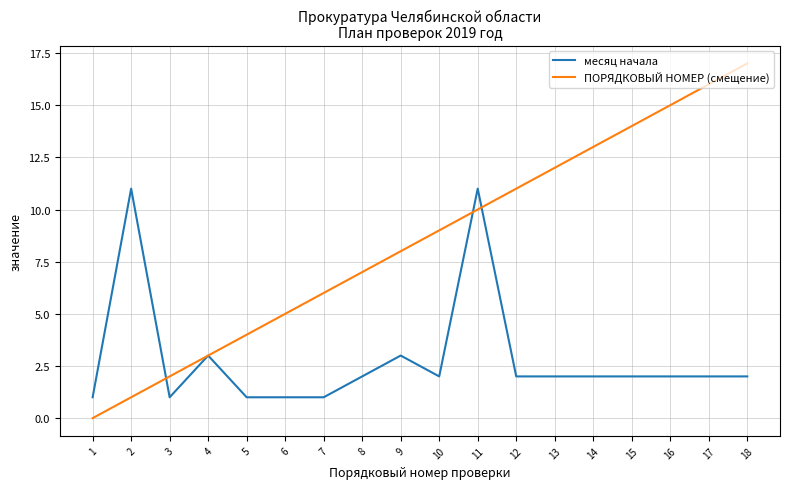

Which category has the highest value in the ПОРЯДКОВЫЙ НОМЕР (смещение) series?

18